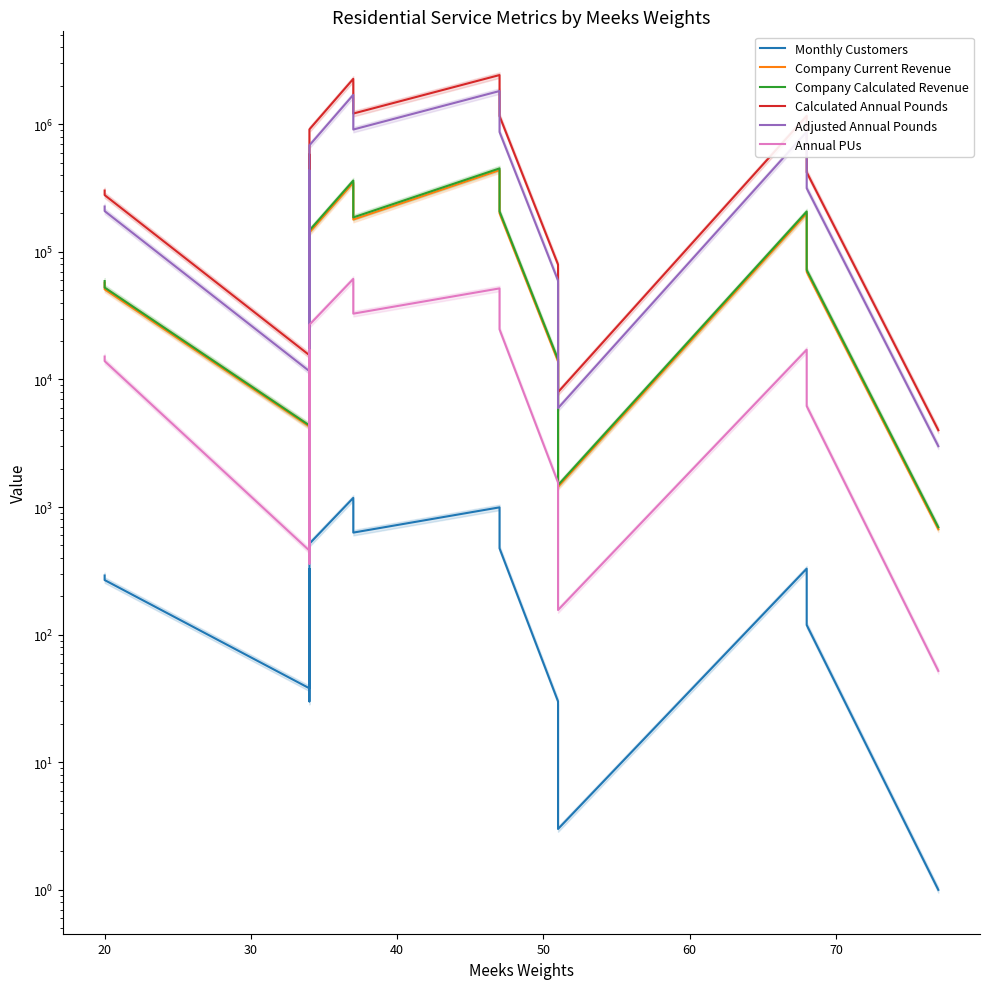

True or false: Company Current Revenue and Company Calculated Revenue intersect in this chart.

False